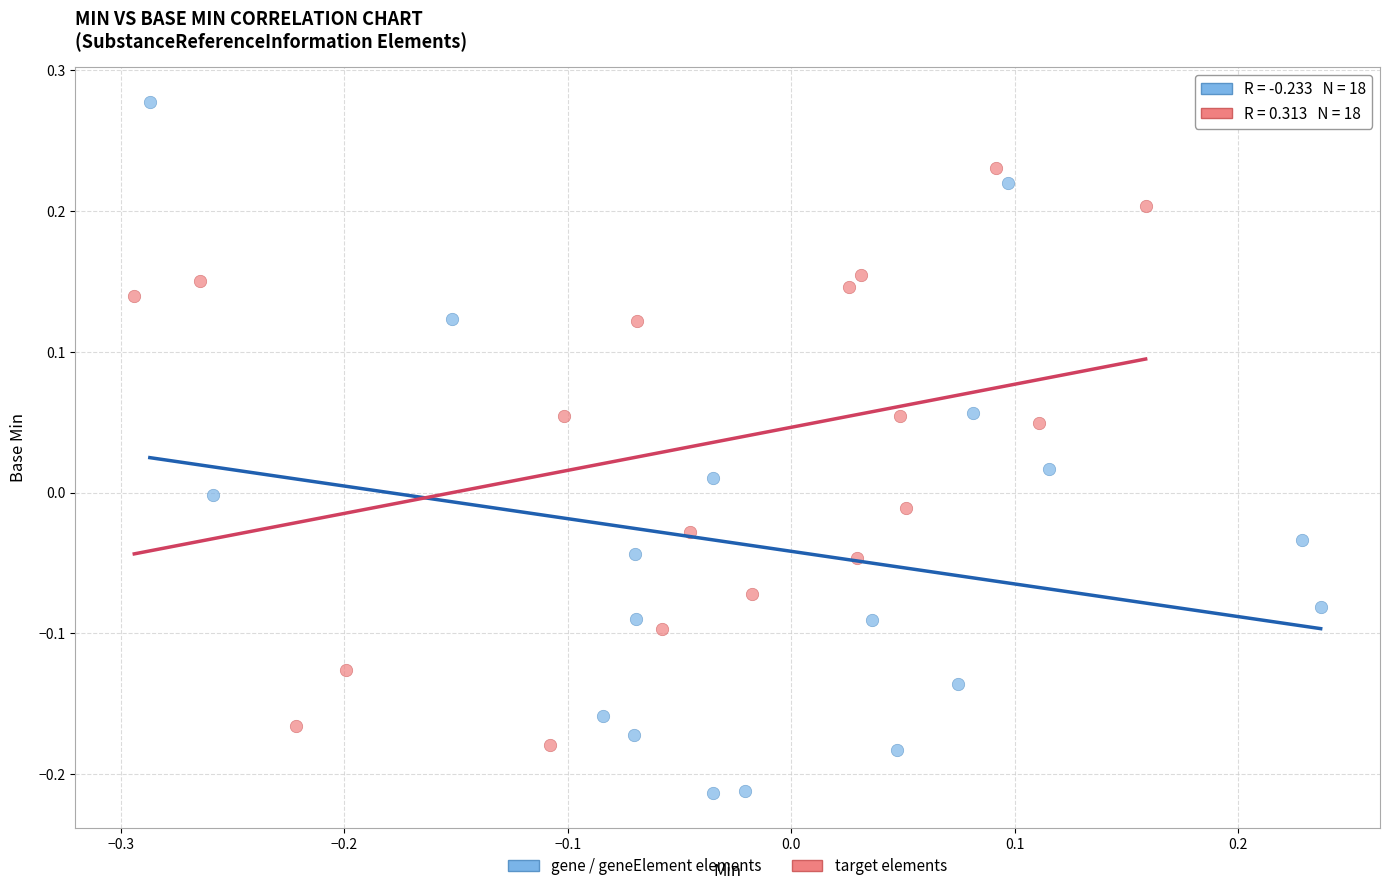

Which series contains the lowest Y value?

gene / geneElement elements